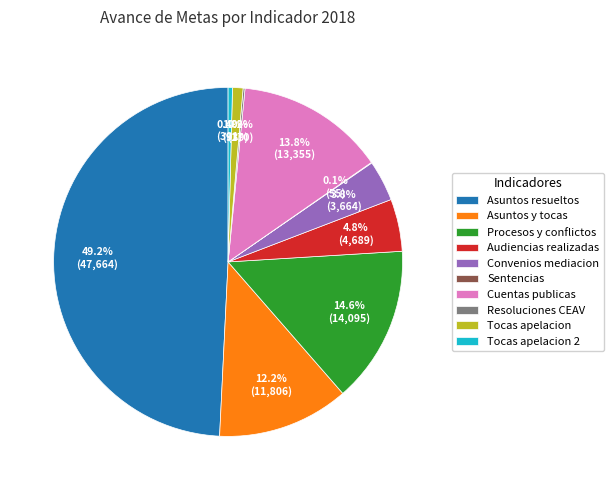

To the nearest percent, what is the difference between the largest and smallest slice percentages?

49%